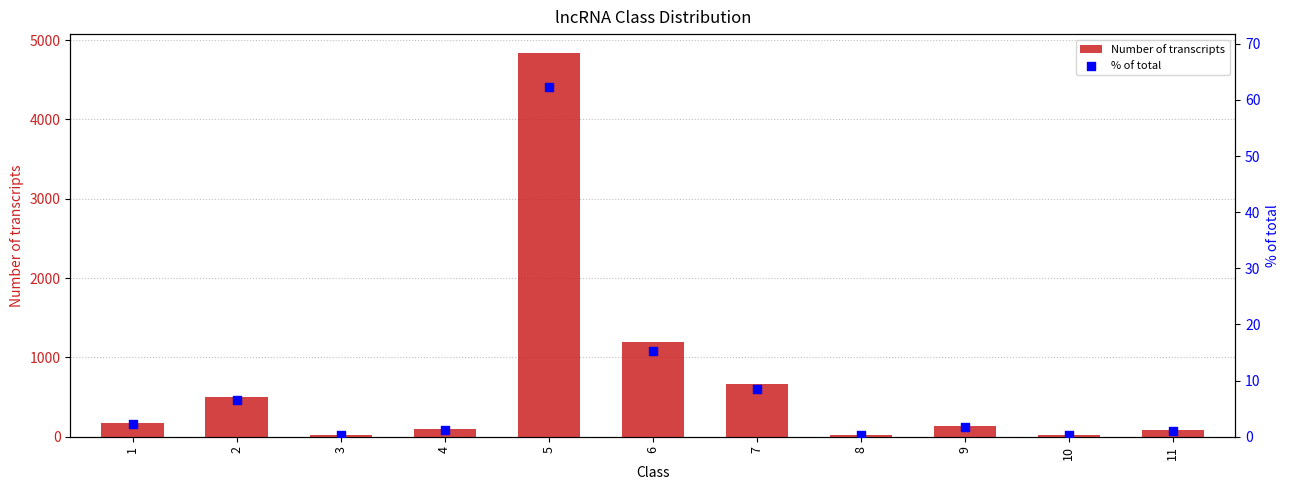

What are all the series names shown in the legend?

Number of transcripts, % of total